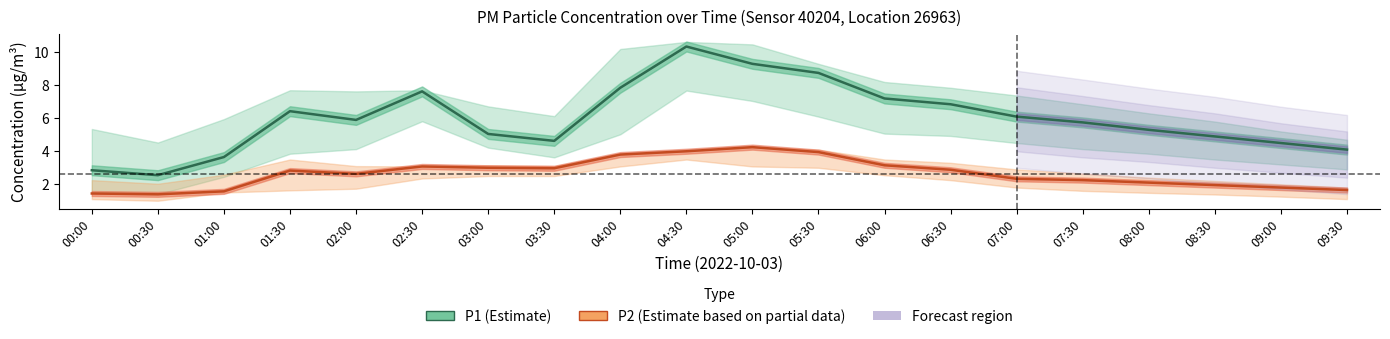

How many interior local valleys does the P2 (Estimate based on partial data) series have?

3